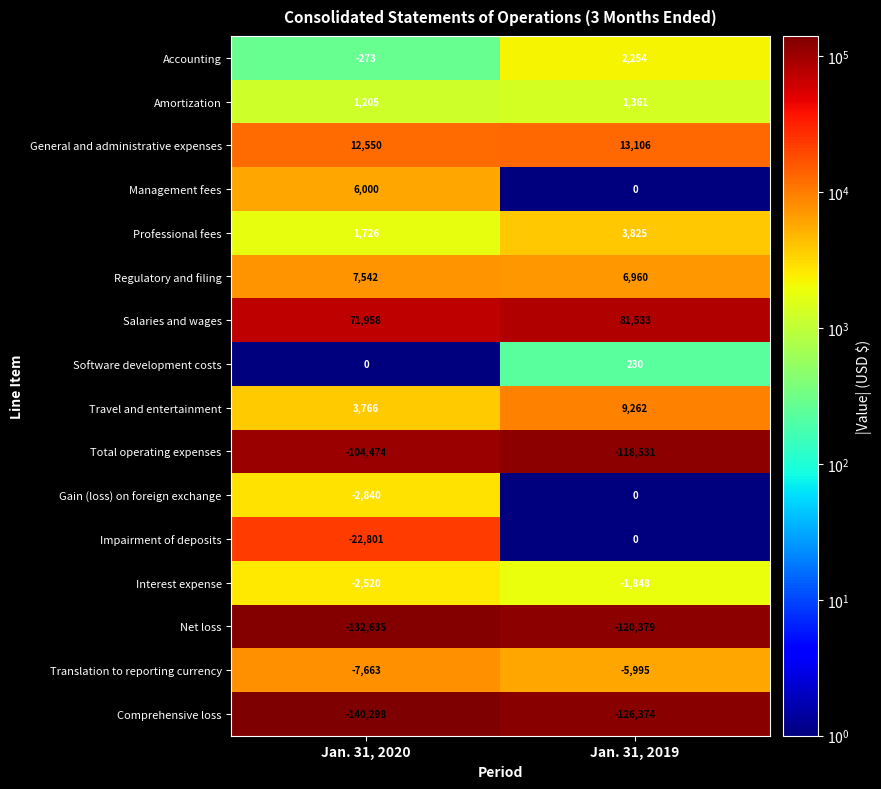

True or false: Comprehensive loss has a value of -202148 at Jan. 31, 2019.

False